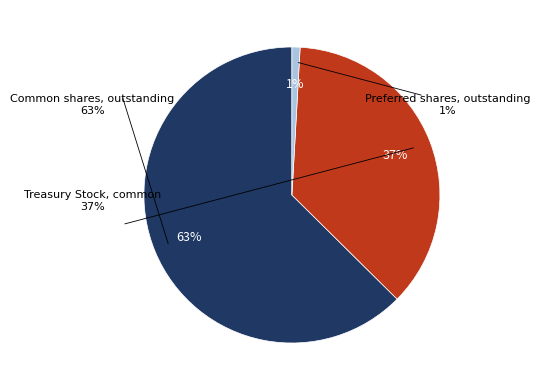

To the nearest percent, what portion does Common shares, outstanding represent?

63%